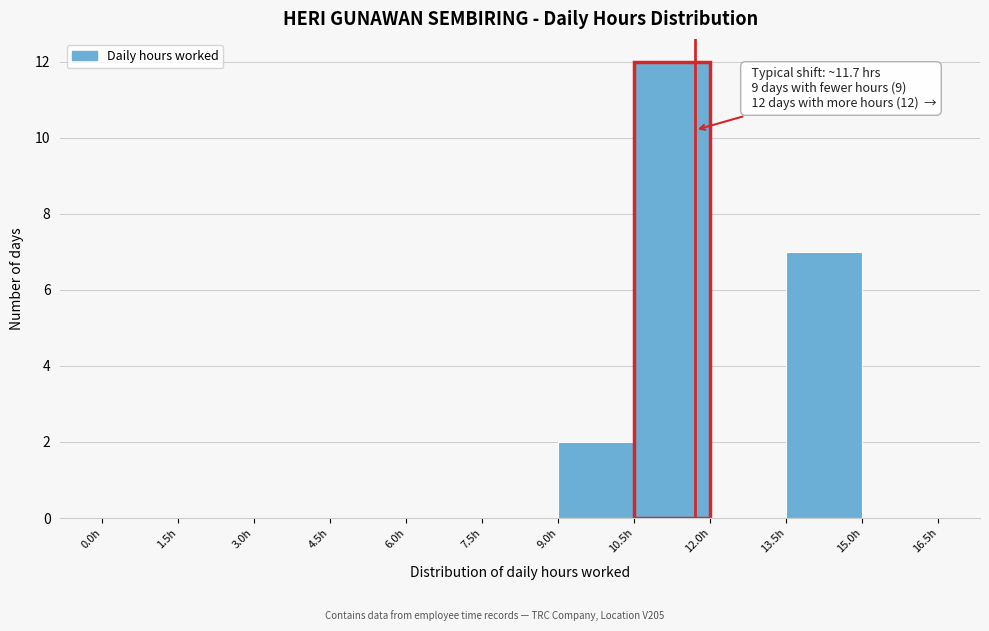

Which range on the x-axis has the tallest bar?

10.5 to 12.0